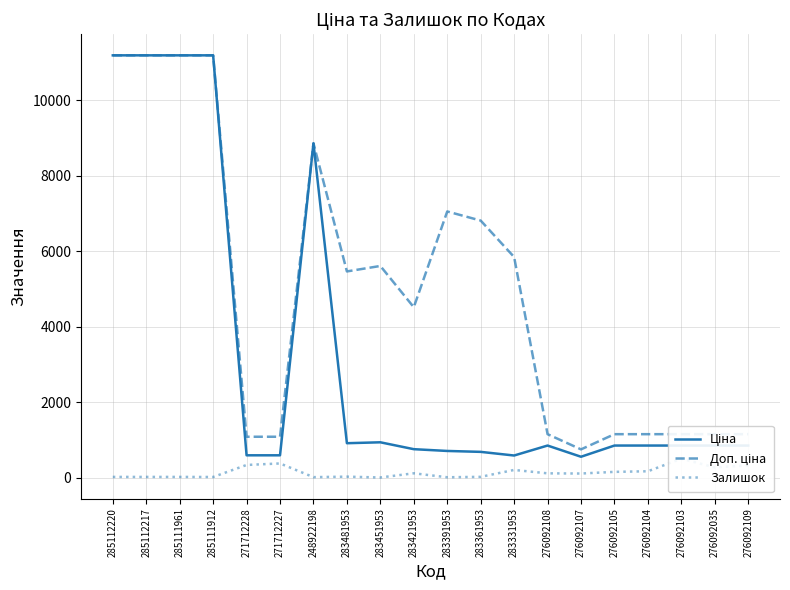

What is the sum of all Залишок values?

2782.0